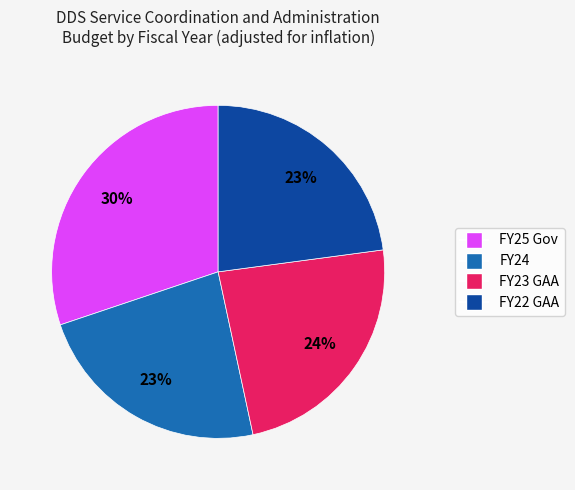

The FY25 Gov slice represents 30% of the pie. True or false?

True